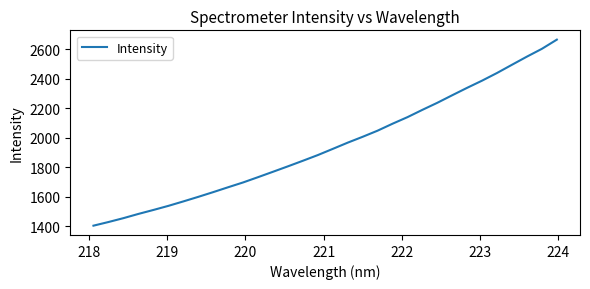

Count the number of values greater than 1924.

16